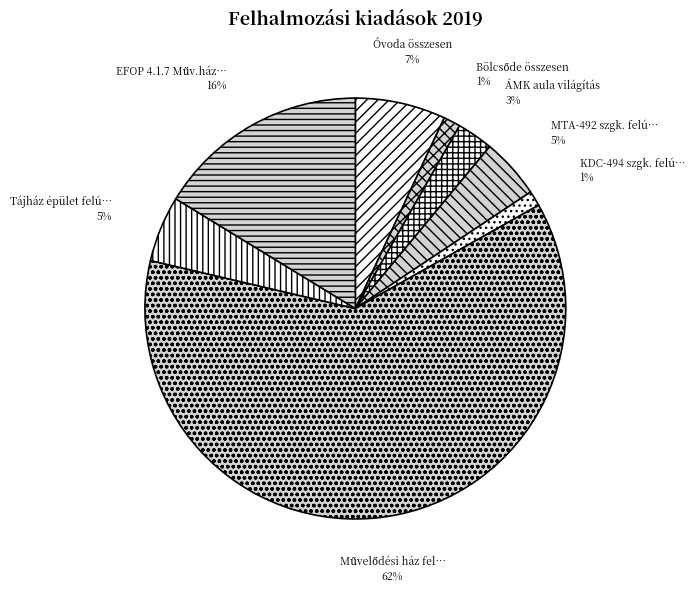

Is there a majority slice in this chart?

Yes